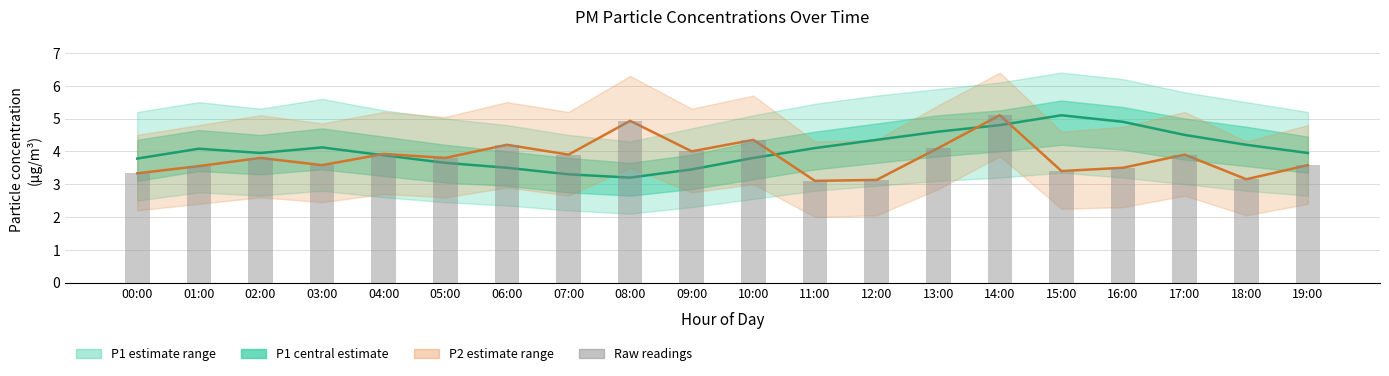

Are the bars horizontal?

No